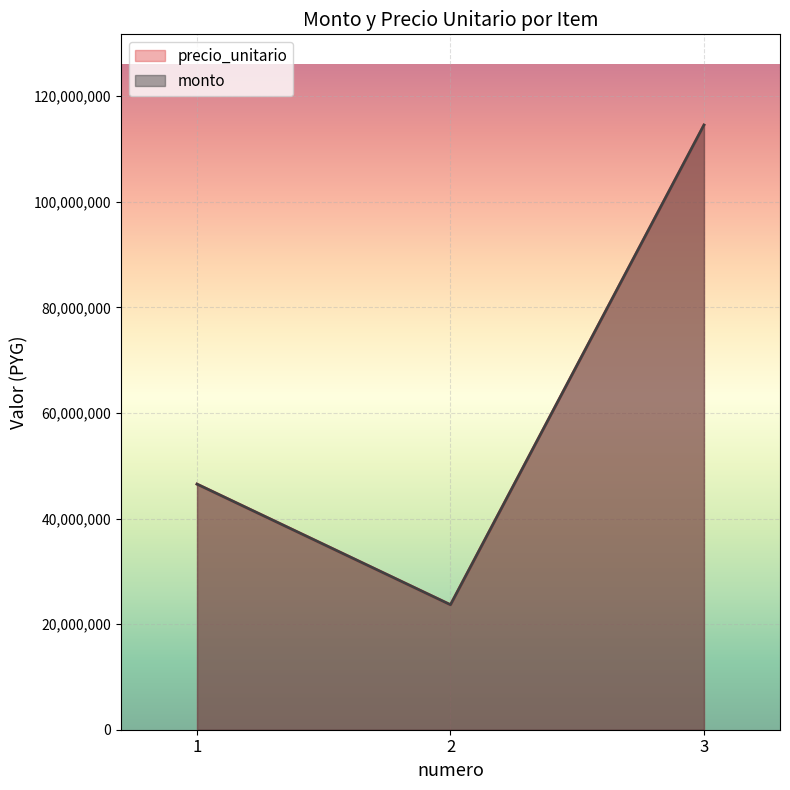

At how many categories does at least one series exceed 25668755?

2